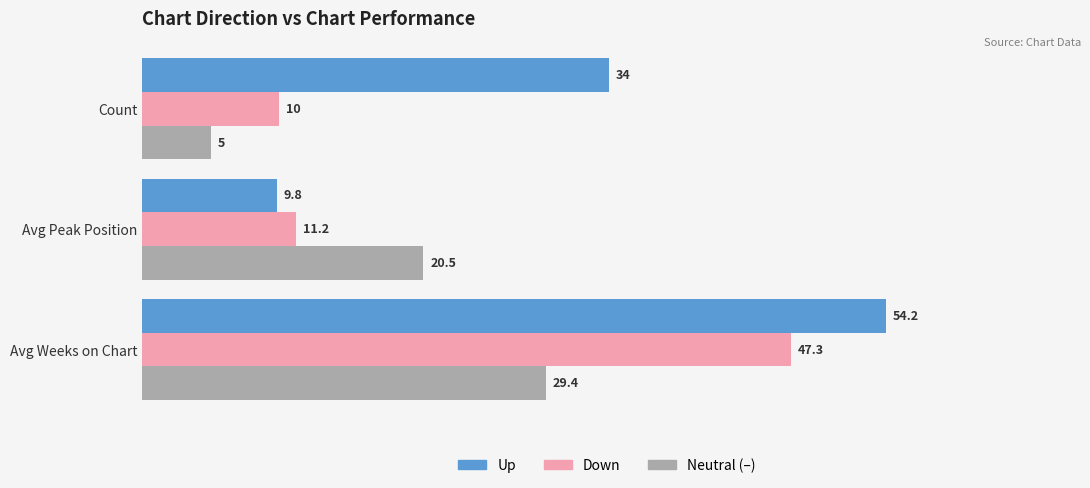

What is the difference between the highest and lowest values at Avg Peak Position?

10.7